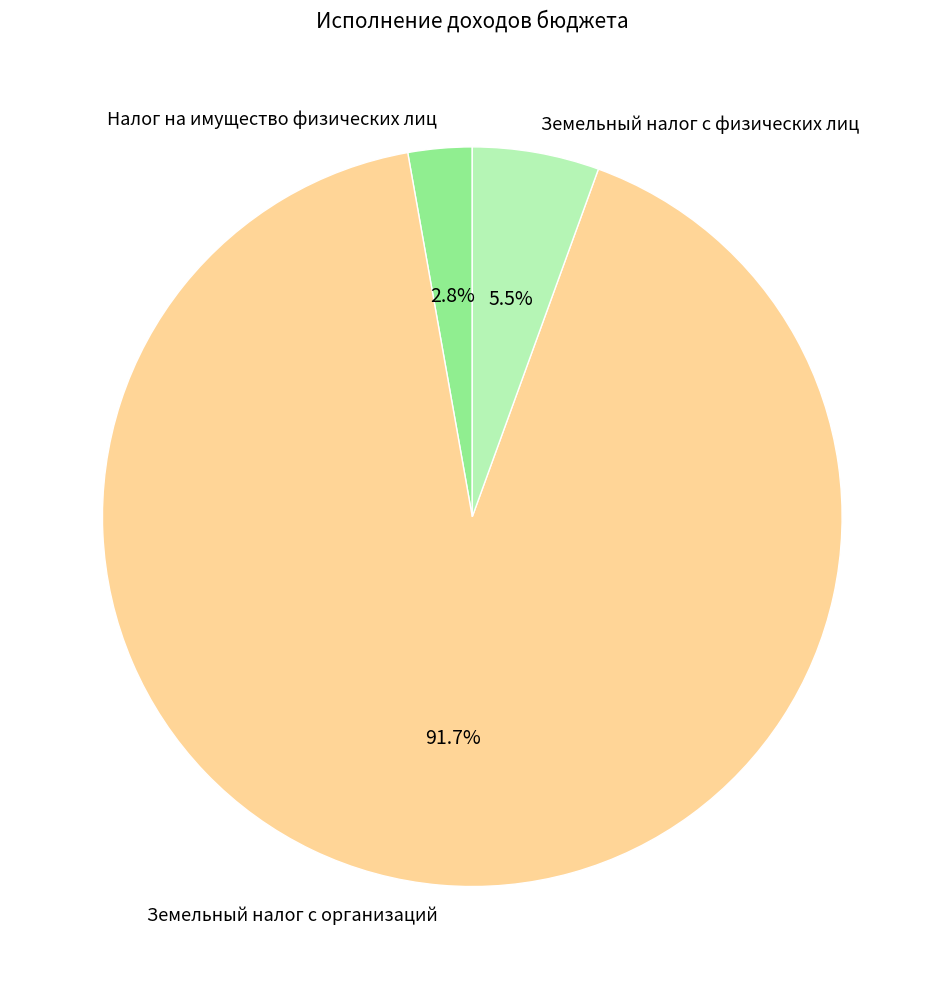

Is there any slice that represents more than half of the pie?

Yes